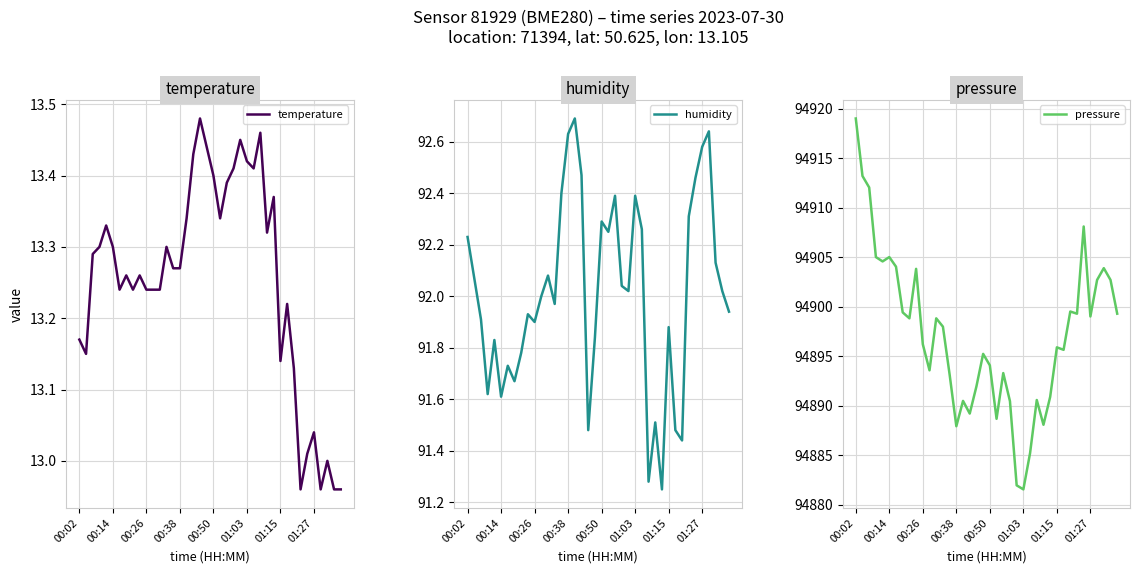

Where does the humidity series first go above 92?

00:02